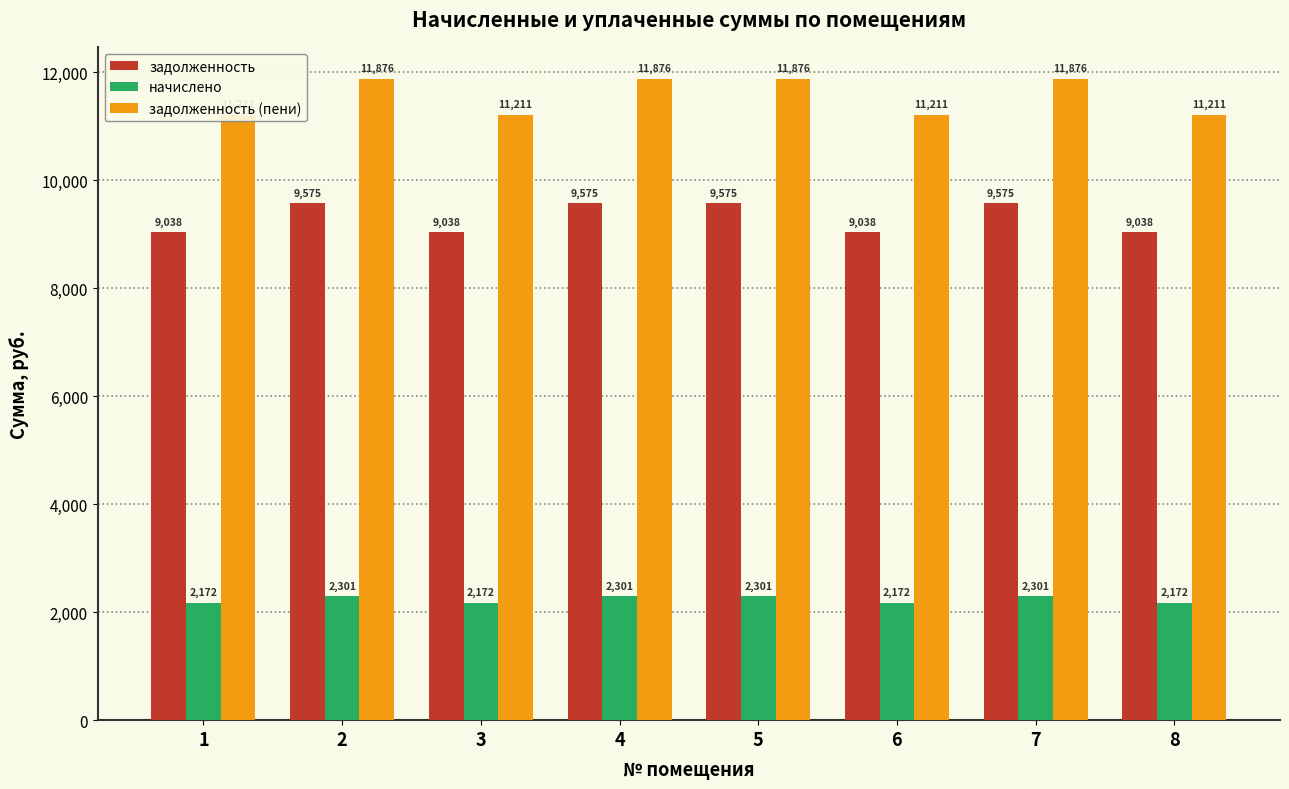

At which label is задолженность closest to 9306?

1